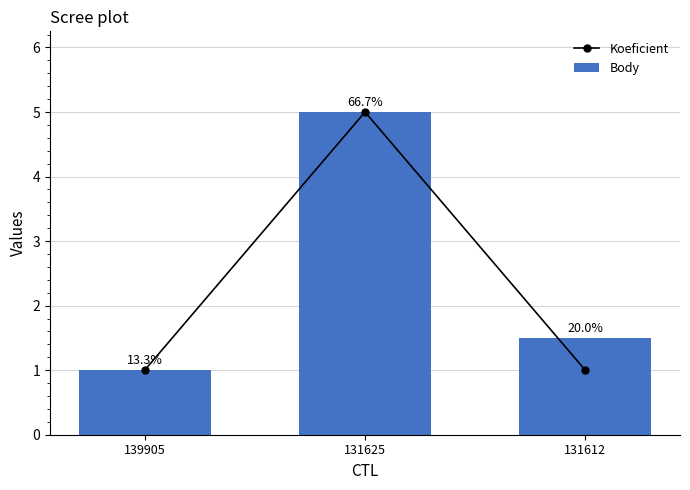

Between 139905 and 131612, which series saw the biggest shift?

Body